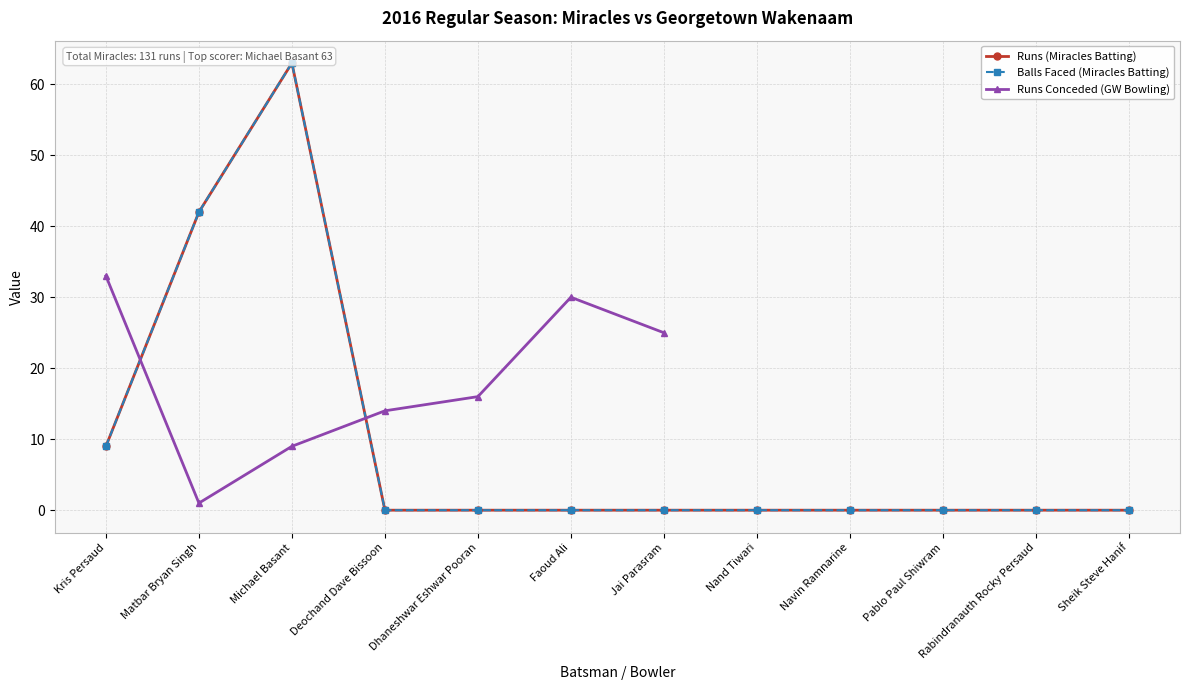

What is the sum of the Balls values at Matbar Bryan Singh and Nand Tiwari?

42